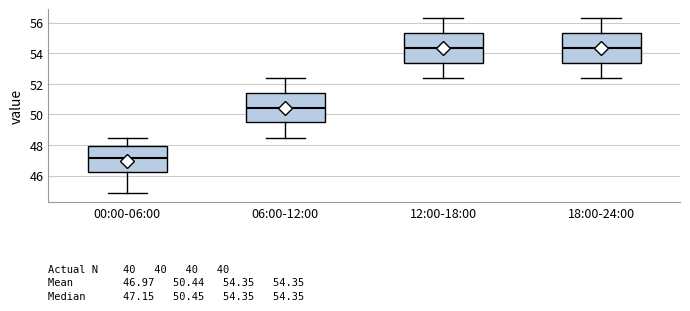

Which box's median line is the lowest?

00:00-06:00